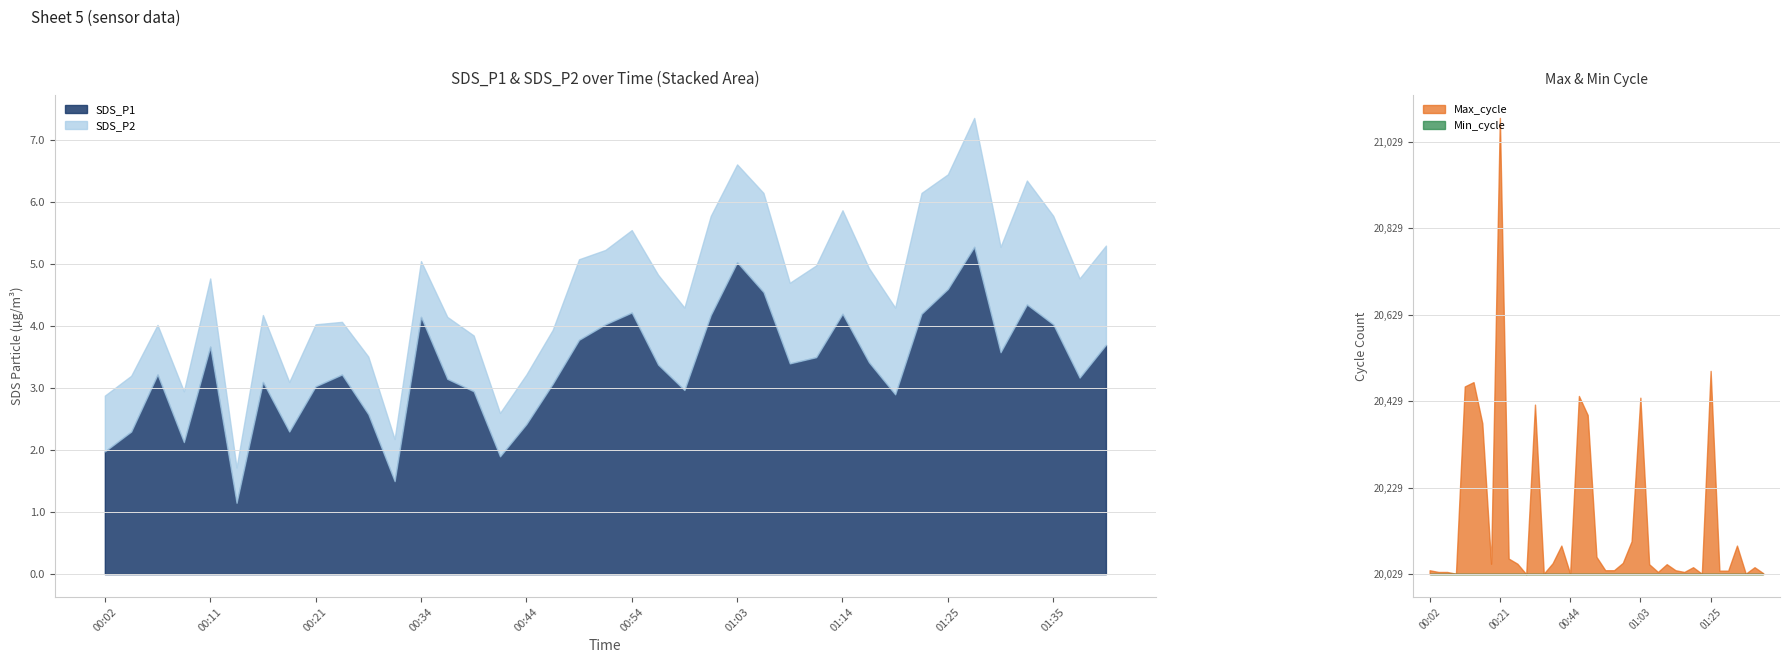

What is the value of the SDS_P2 point at the 18th from the left?

0.9